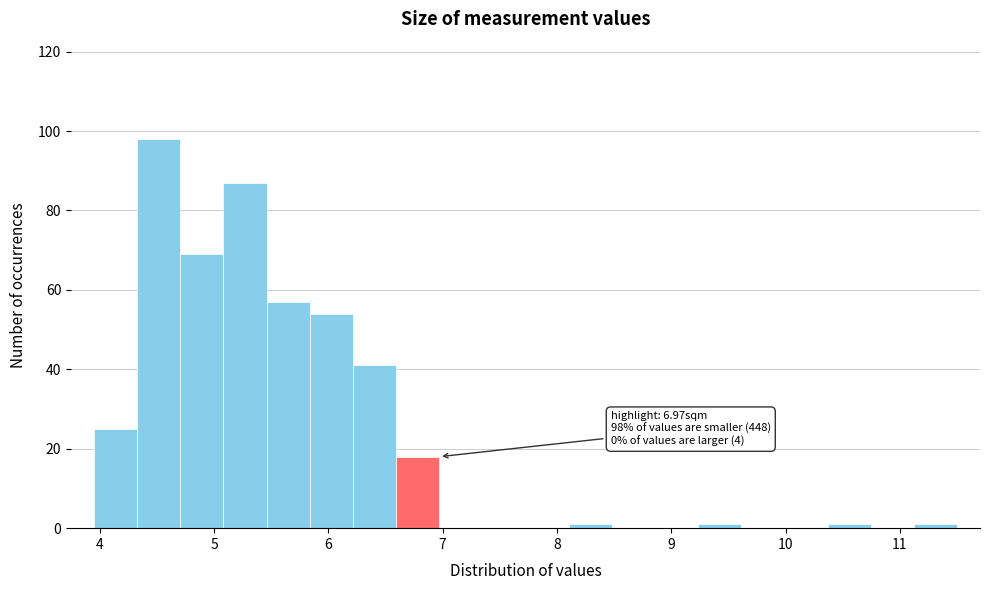

Around what value on the x-axis is the tallest bar? Give the approximate position of its centre, as read against the axis.

4.5